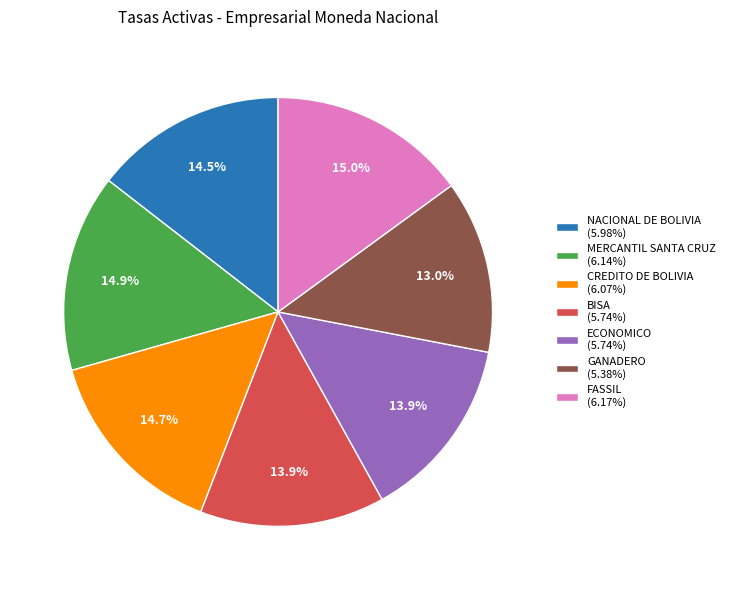

Which has a higher value, GANADERO or ECONOMICO?

ECONOMICO